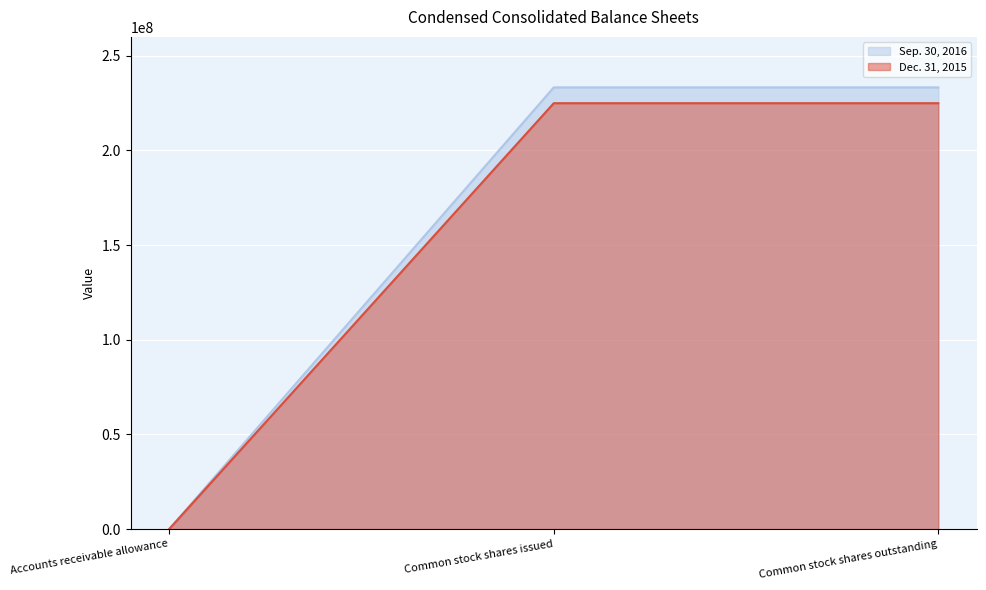

How many lines are shown in the chart?

2